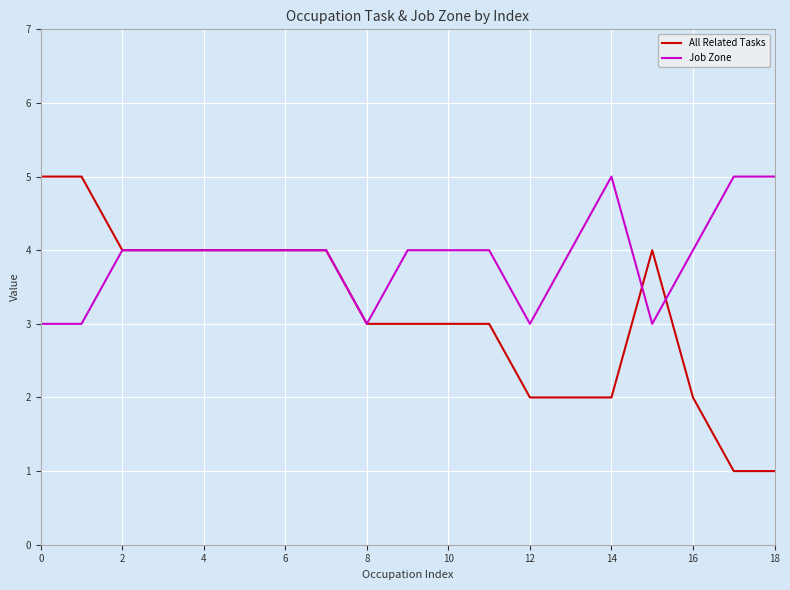

Which series has the largest total across all categories?

Job Zone